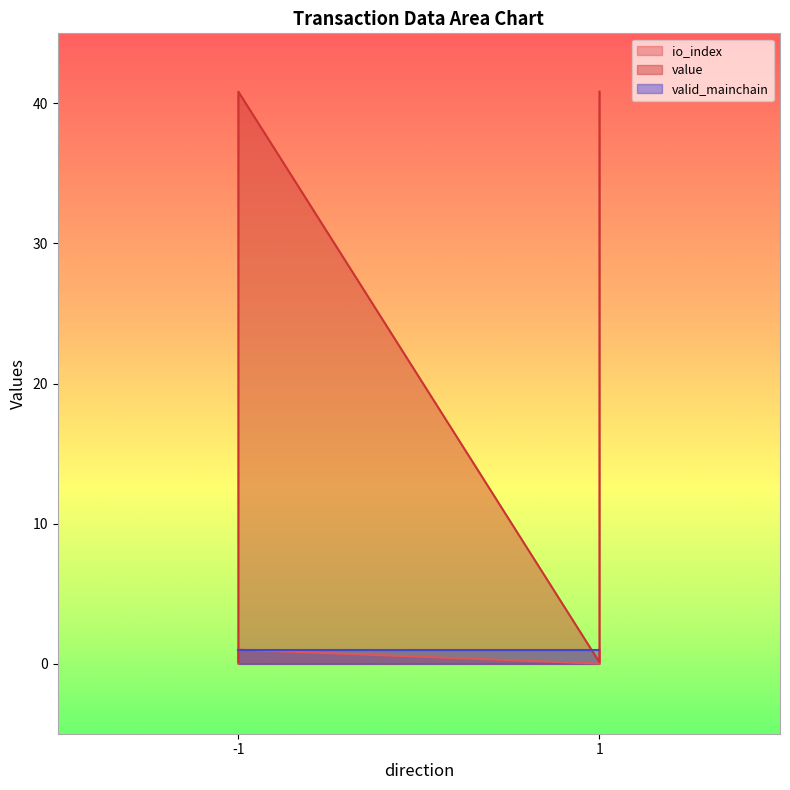

Which series has the widest spread of values?

value